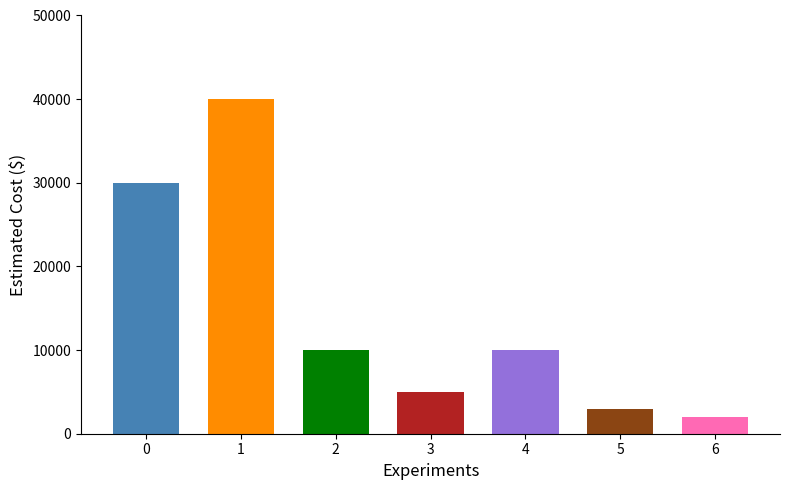

What is the difference between the maximum and minimum values?

38000